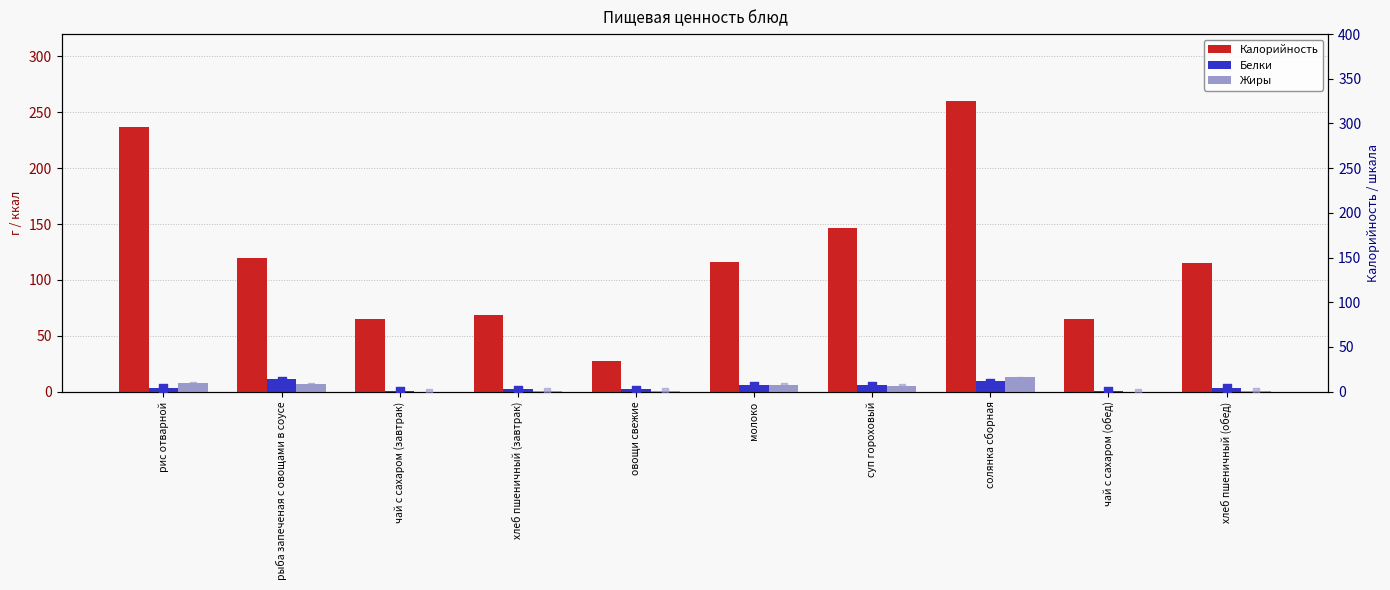

Which series has the largest Y range (max minus min)?

Калорийность